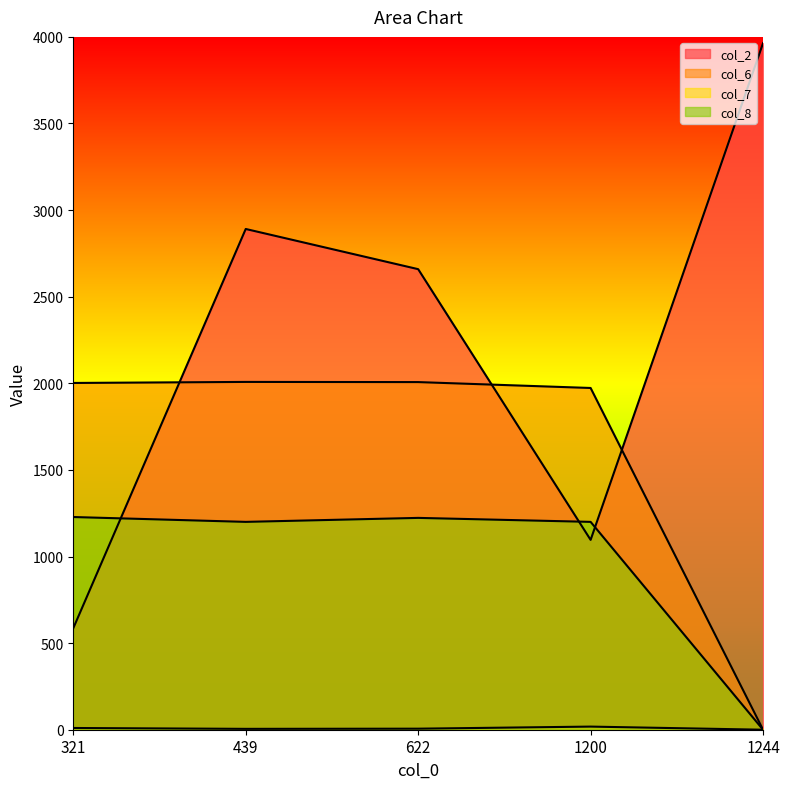

How many series are shown in this chart?

4